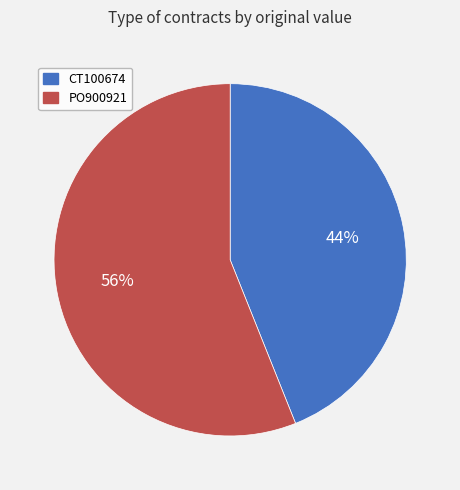

What is the majority slice?

PO900921